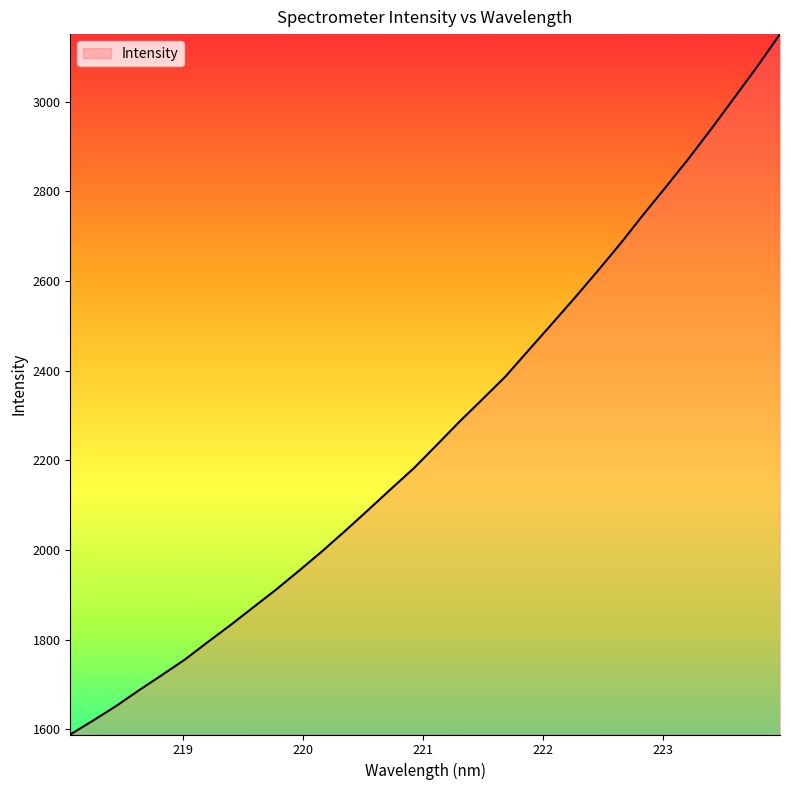

What is the difference between the maximum and minimum values?

1562.4